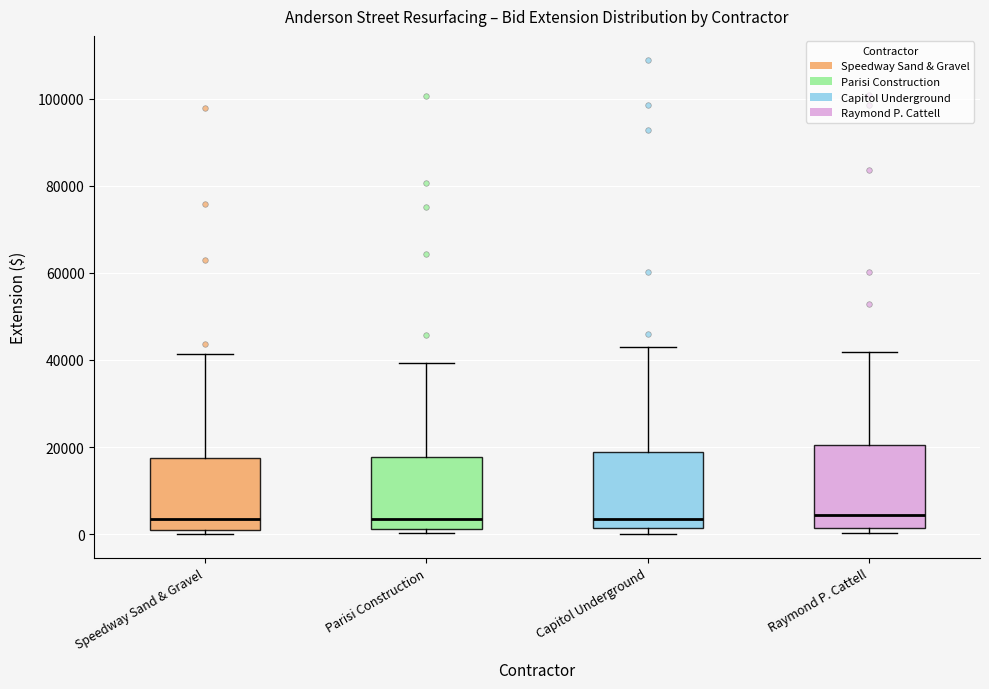

Reading left to right, transcribe this box plot: for each box, give where its median line is, the range the box spans, and where its two whiskers end, as read against the y-axis. The values are not printed on the chart, so give them approximately, as read against the axis.

Speedway Sand & Gravel: median 4000, box 2000 to 18000, whiskers 0 to 42000
Parisi Construction: median 4000, box 2000 to 18000, whiskers 0 to 40000
Capitol Underground: median 4000, box 2000 to 18000, whiskers 0 to 42000
Raymond P. Cattell: median 4000, box 2000 to 20000, whiskers 0 to 42000